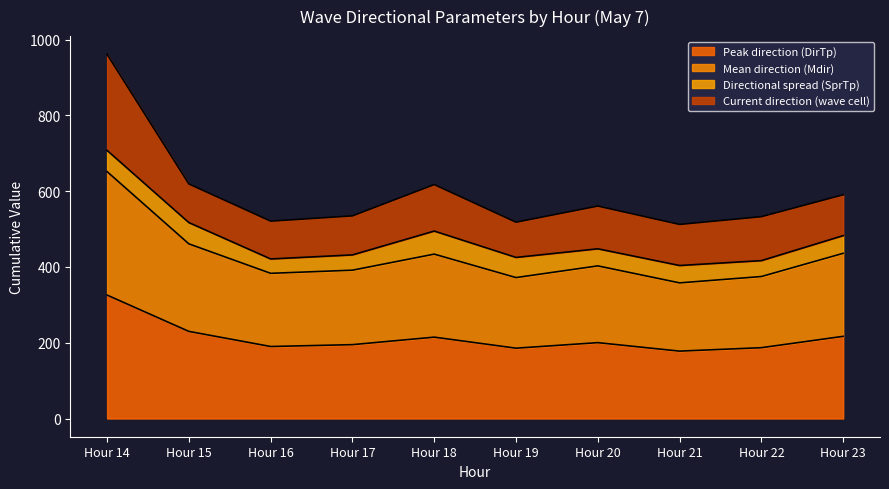

What is the highest value of the Peak direction (DirTp) series?

325.7